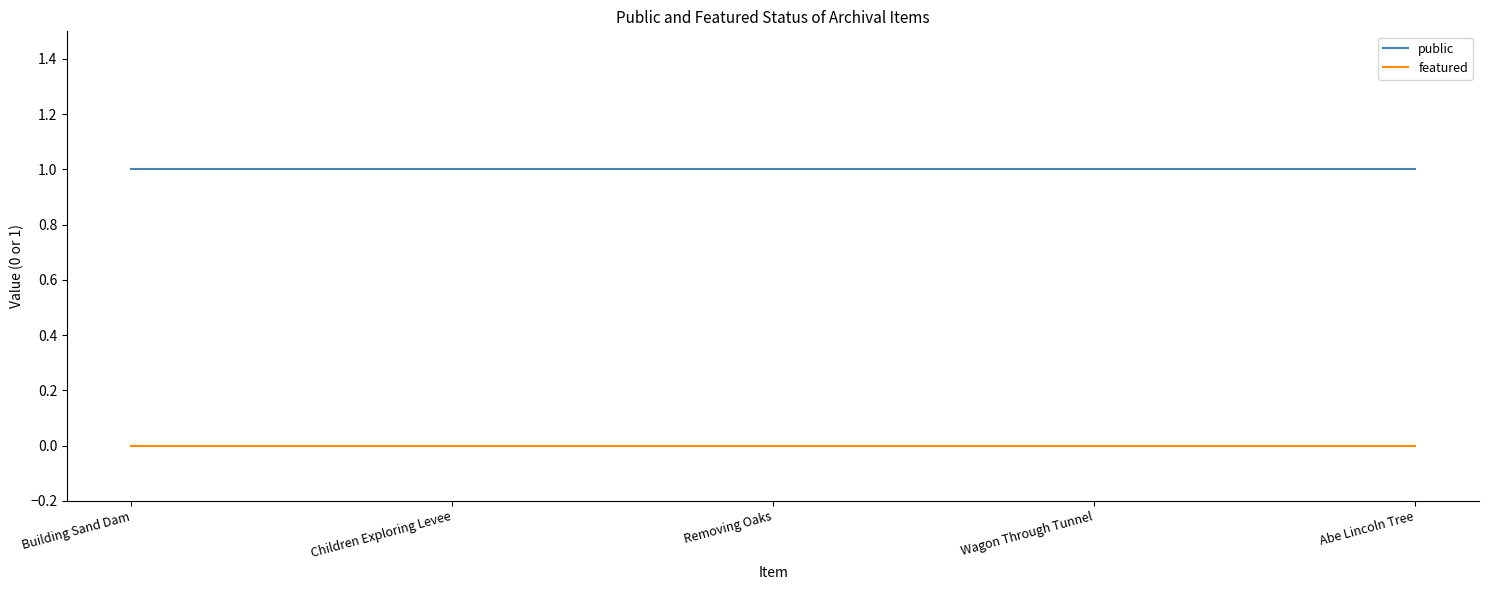

True or false: public has a value of 2 at Removing Oaks.

False